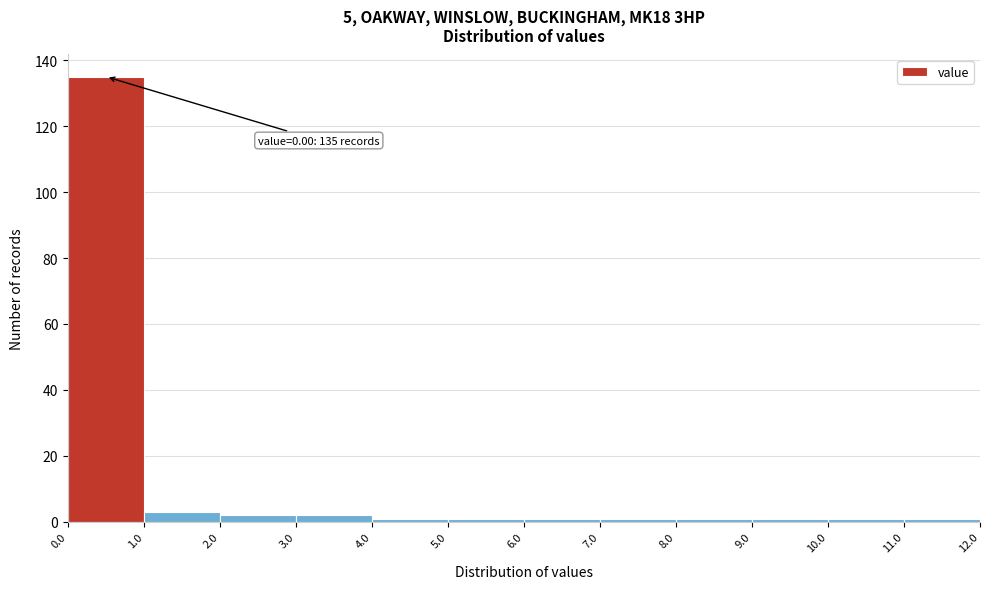

Which range on the x-axis has the tallest bar?

0.0 to 1.0